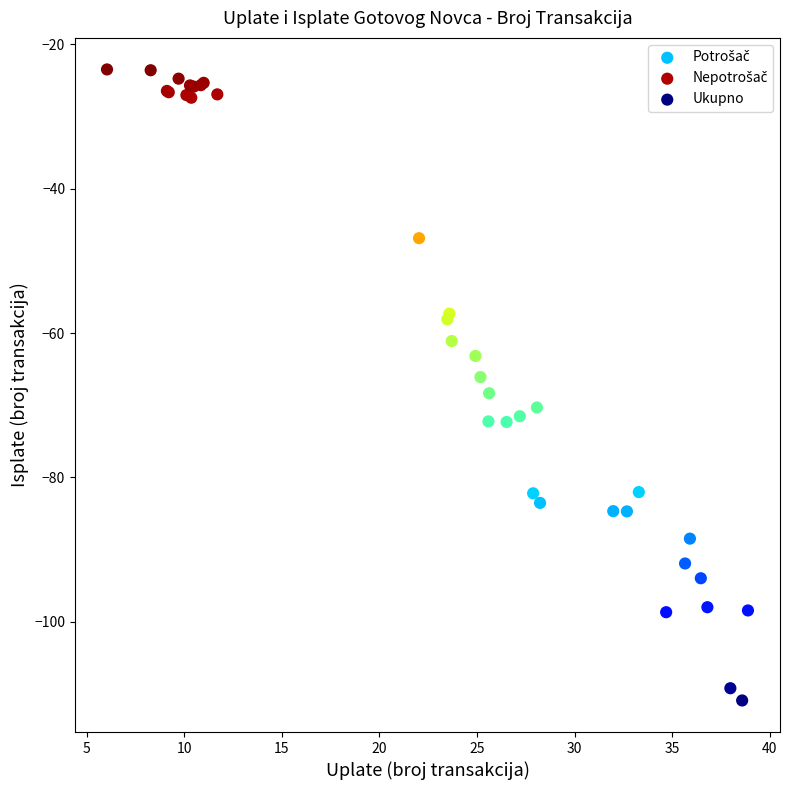

Which series reaches the minimum Y coordinate?

Ukupno